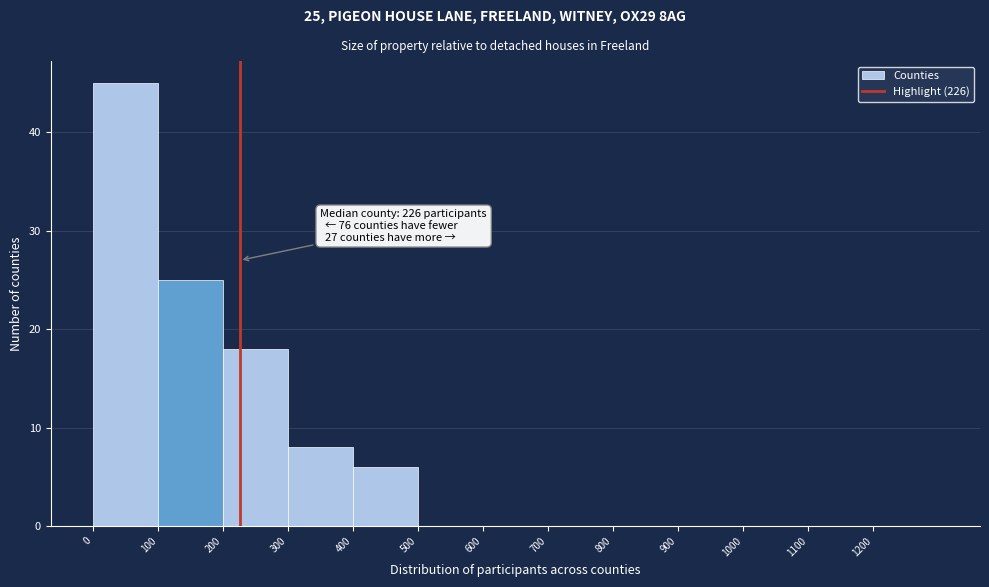

Which range on the x-axis has the tallest bar?

0 to 100